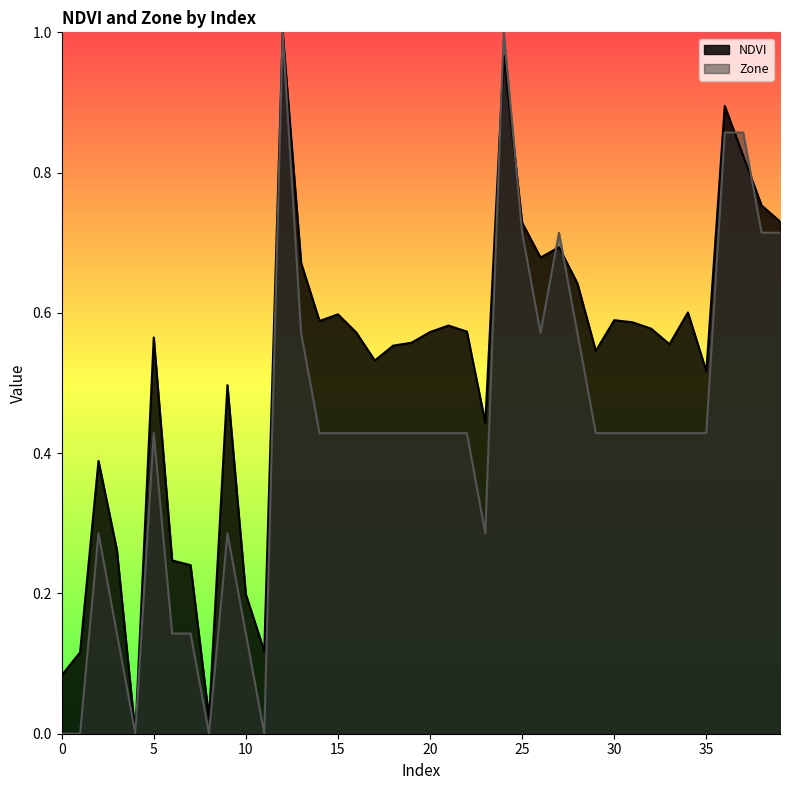

True or false: NDVI has a value of 0.6 at 31.

True